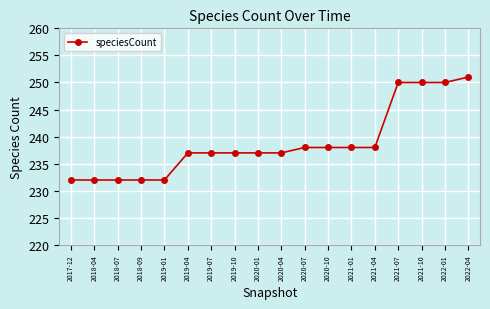

Read the value at 2020-10, to the nearest 10.

240